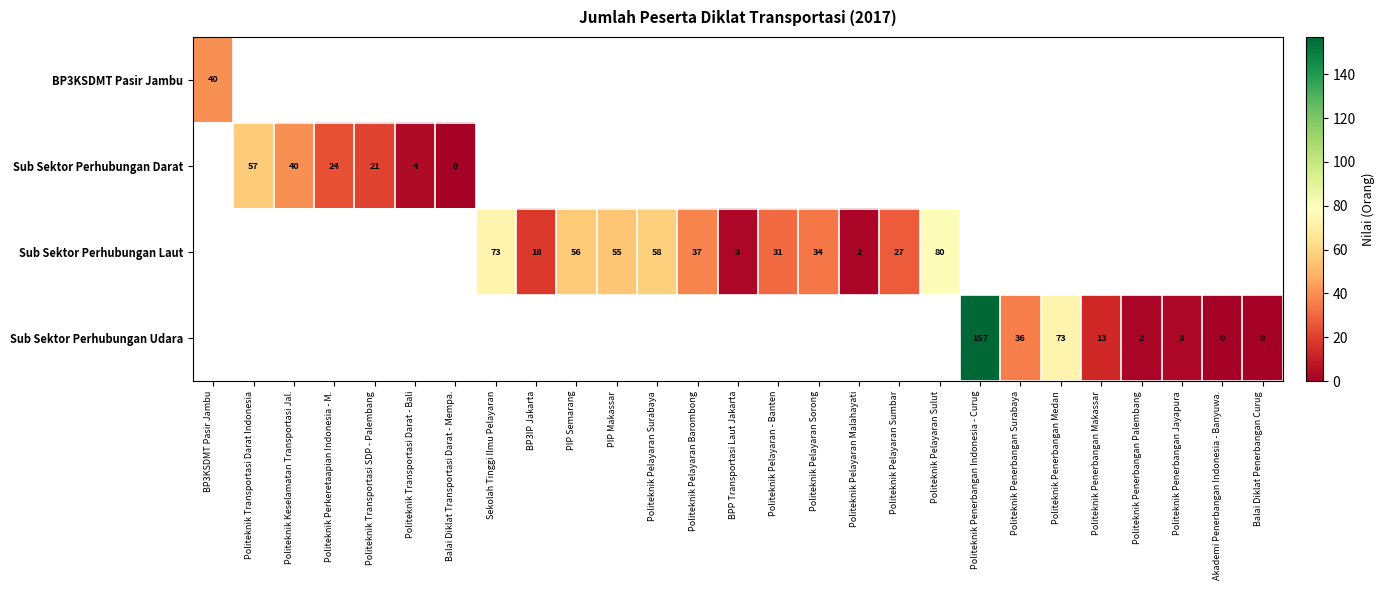

True or false: Sub Sektor Perhubungan Laut has a value of 61 at Politeknik Pelayaran Barombong.

False